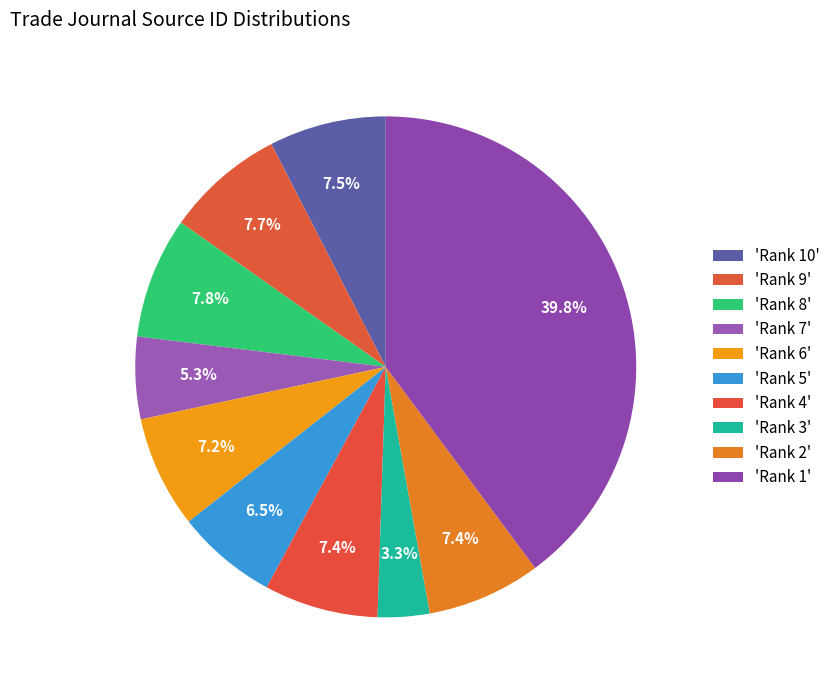

How many slices are in this pie chart?

10